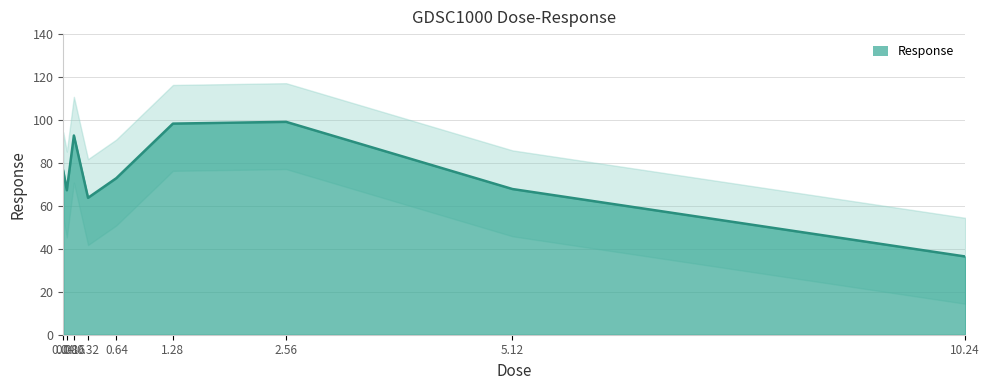

What is the sum of all values?

674.7